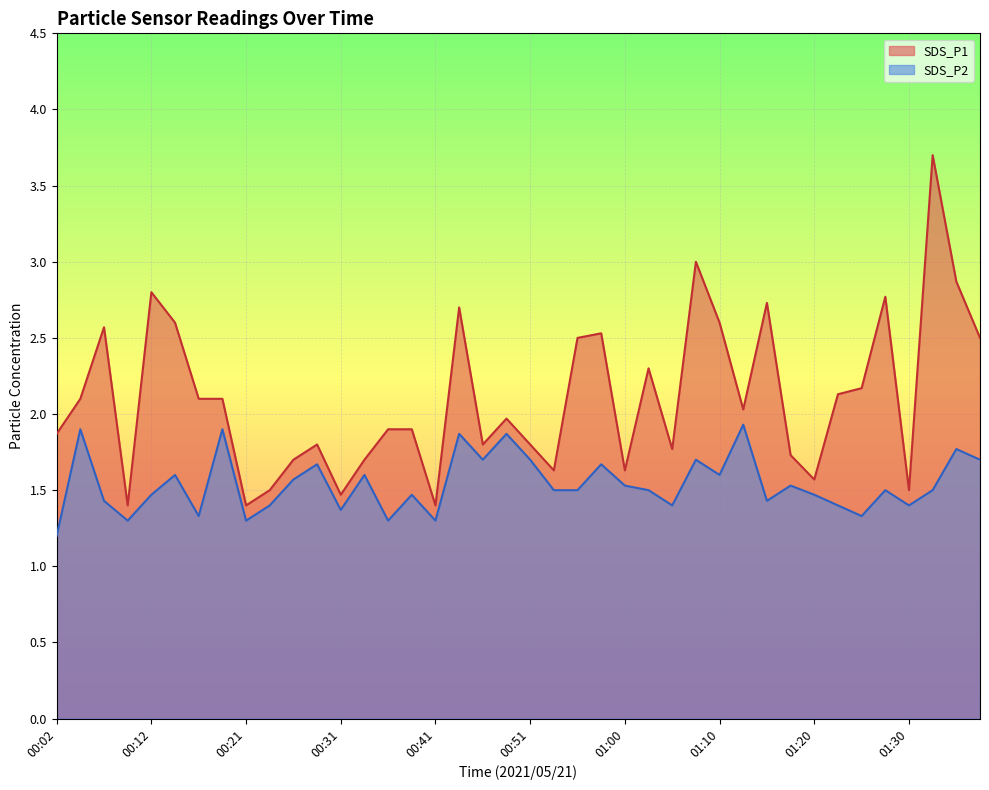

Rank the series at 01:18 from lowest to highest value.

SDS_P2, SDS_P1